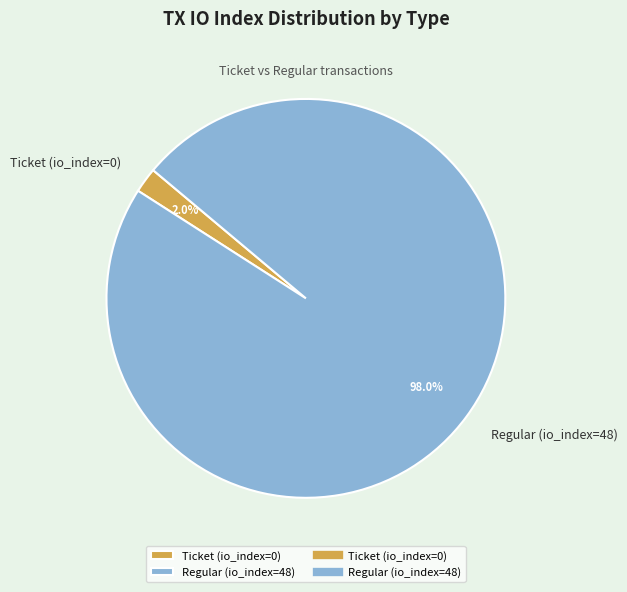

Is Ticket (io_index=0) the majority of the pie?

No